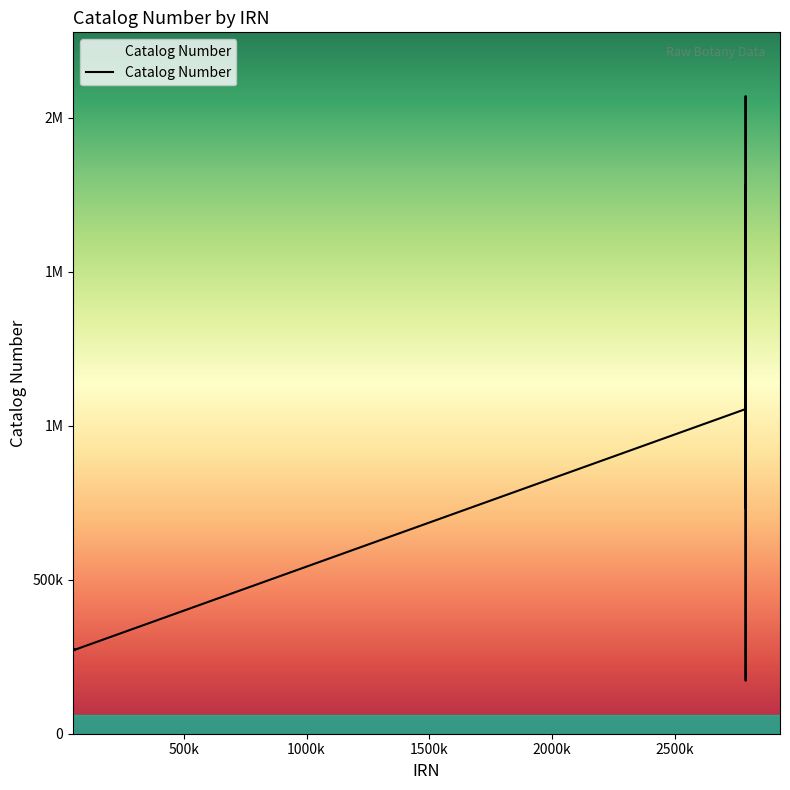

Is this an area chart (filled region under the line)?

Yes